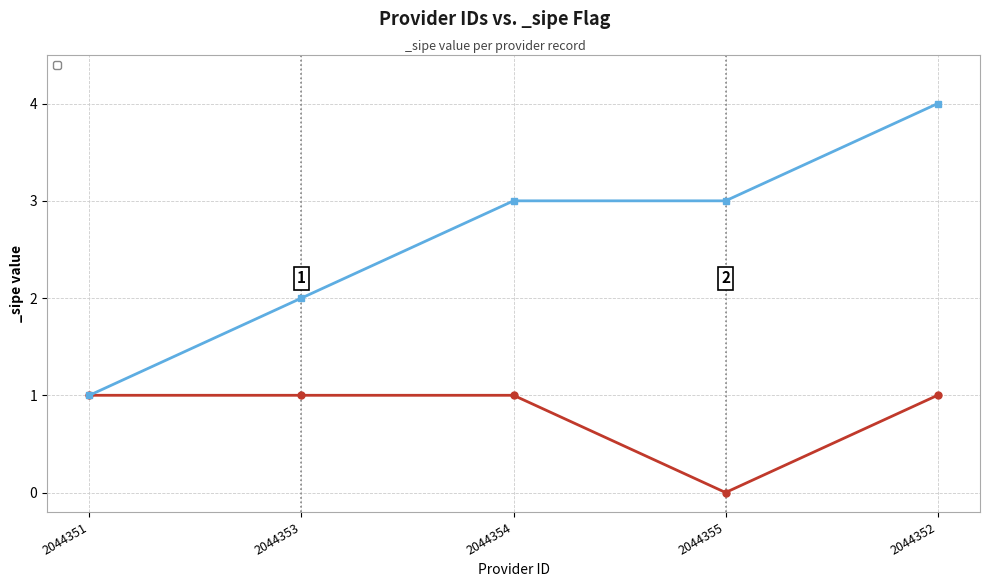

What is the sum of all values?

4